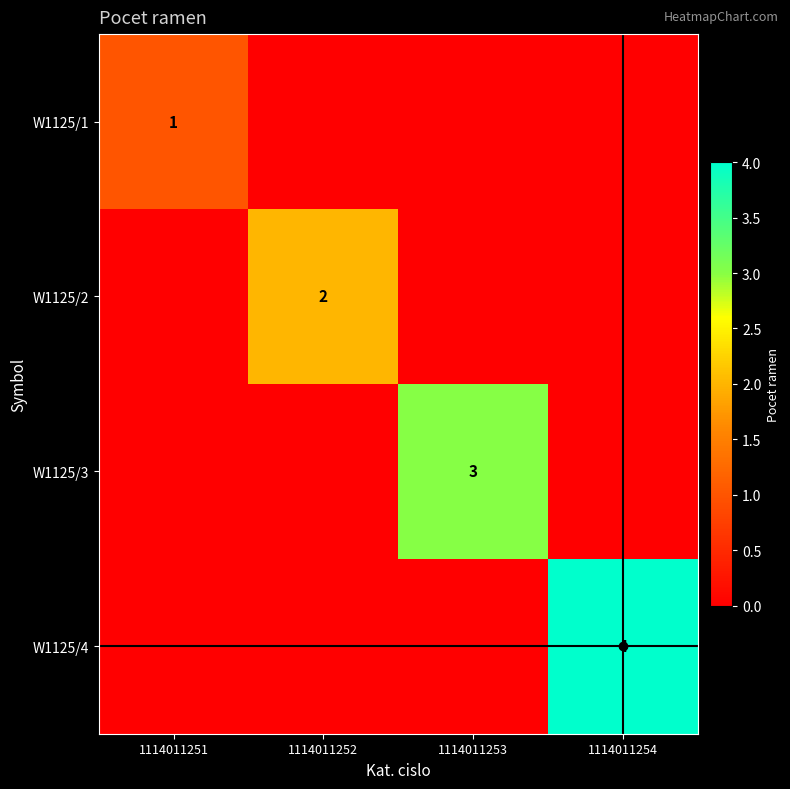

At 1114011254, list the series in order from largest to smallest.

W1125/4, W1125/1, W1125/2, W1125/3